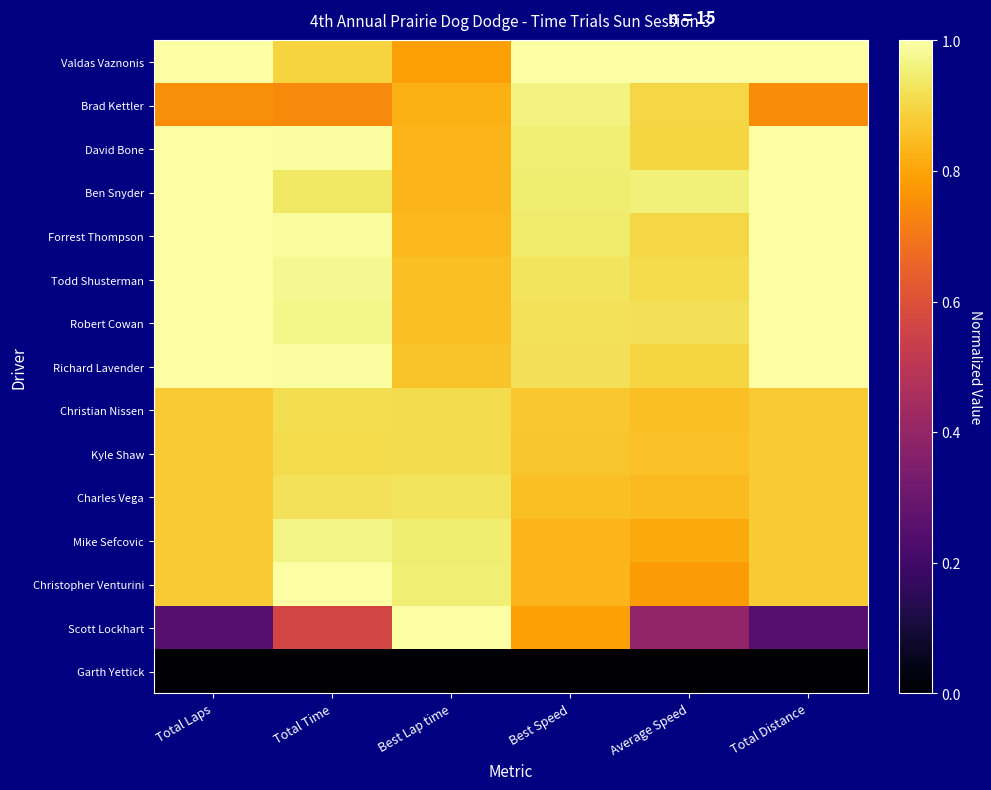

At how many categories does at least one series exceed 0?

6